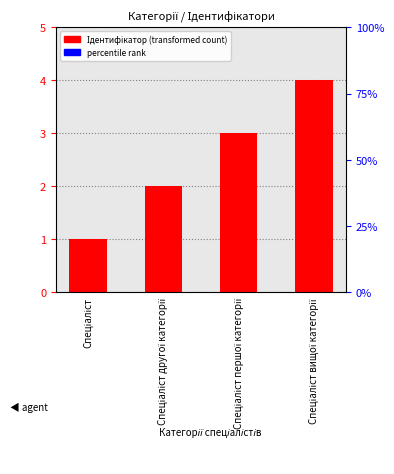

The chart shows a value of 1 at Спеціаліст. True or false?

True